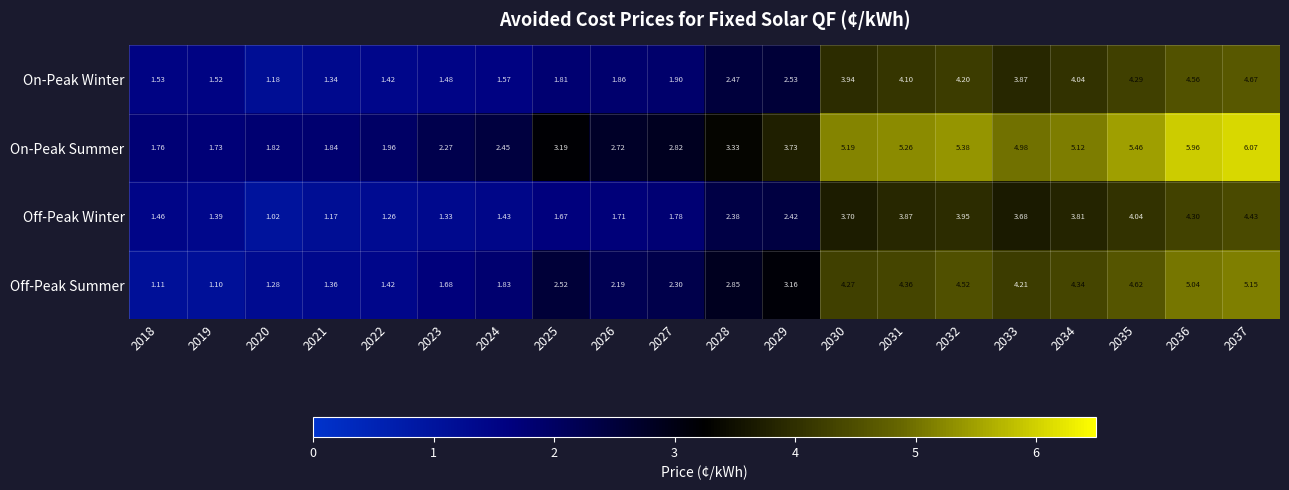

Rank the series by their maximum value, from highest to lowest.

On-Peak Summer, Off-Peak Summer, On-Peak Winter, Off-Peak Winter